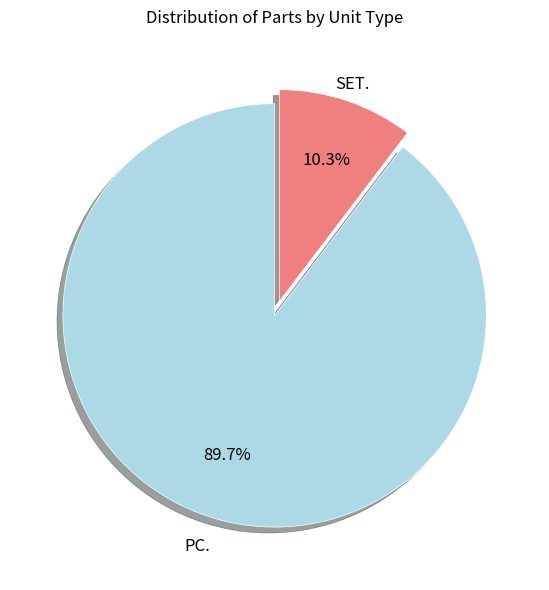

Does any single category account for the majority?

Yes